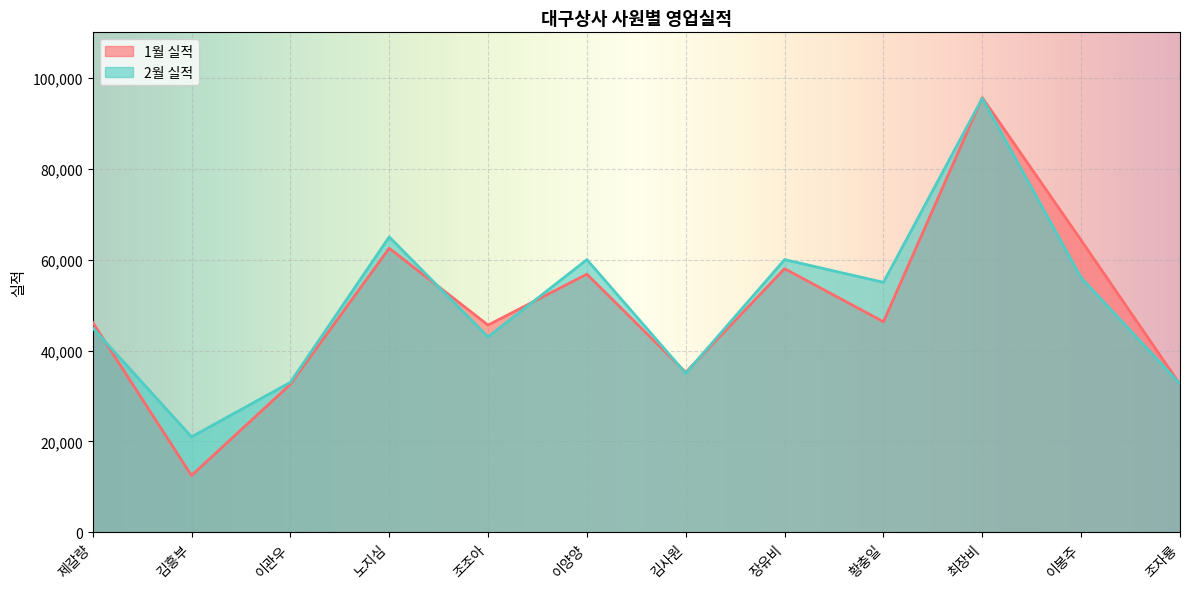

List the series in order of their peak value, lowest first.

2월 실적, 1월 실적